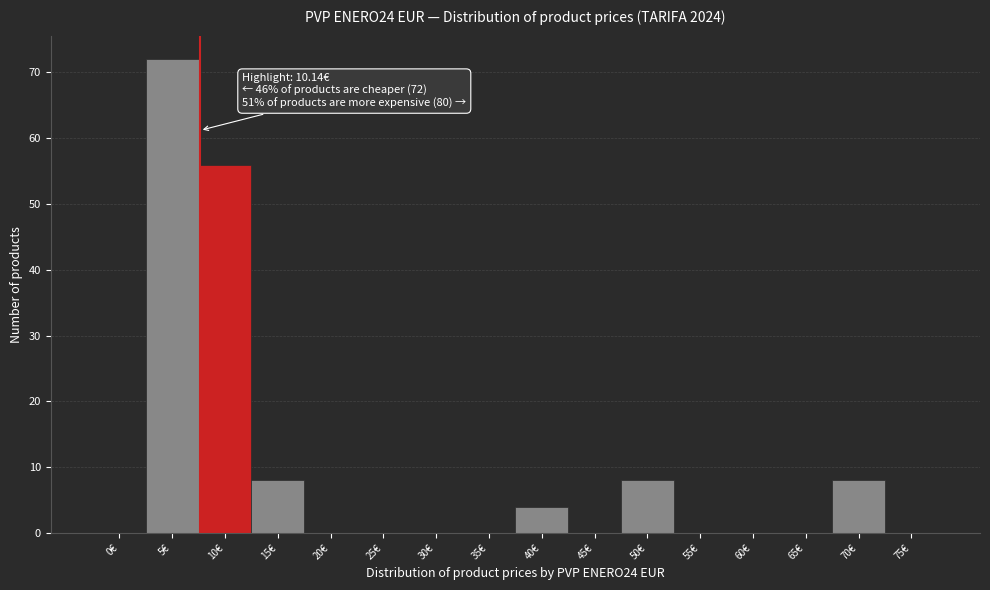

Reading left to right, transcribe all the data shown in this chart.

0€=0	5€=72	10€=56	15€=8	20€=0	25€=0	30€=0	35€=0	40€=4	45€=0	50€=8	55€=0	60€=0	65€=0	70€=8	75€=0